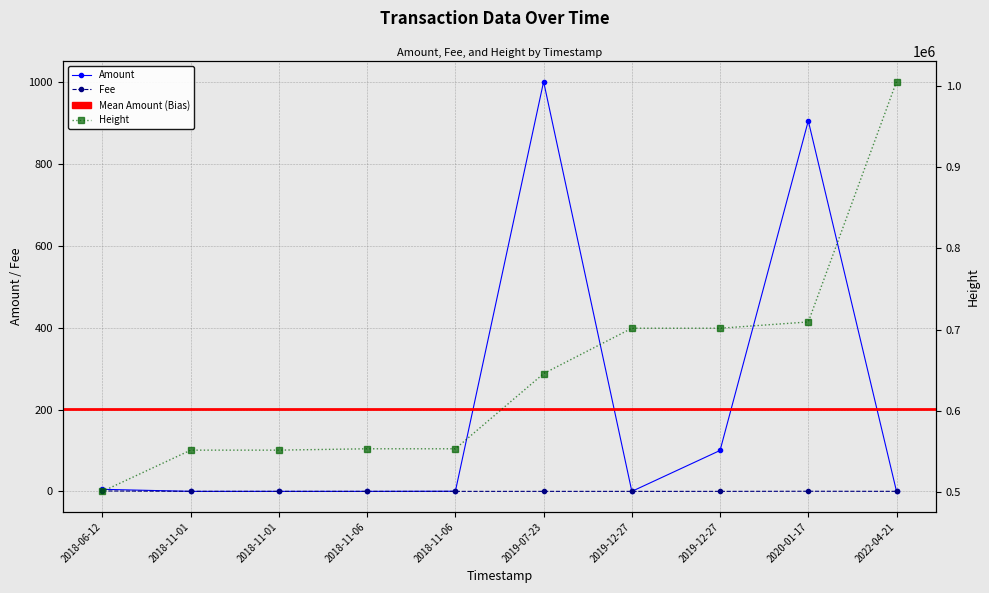

What is the sum of the Height values at 2019-07-23 and 2018-11-01?

1197192.0